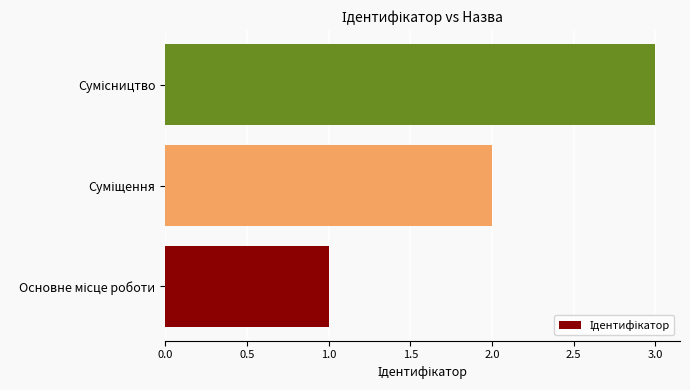

What is the maximum value shown in the chart?

3